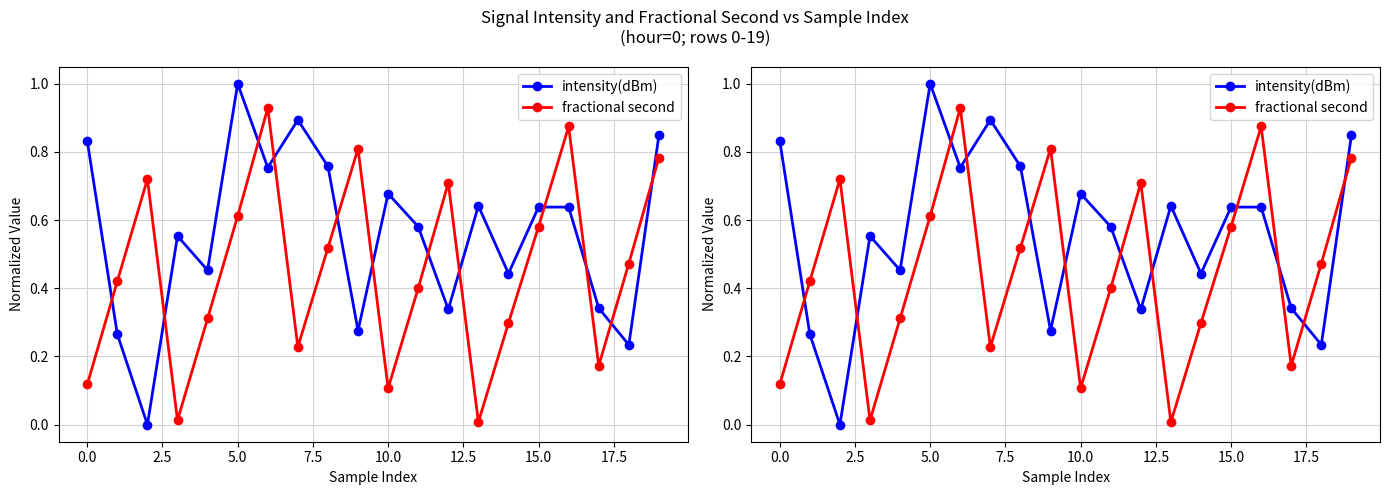

At how many categories does at least one series exceed 0?

20